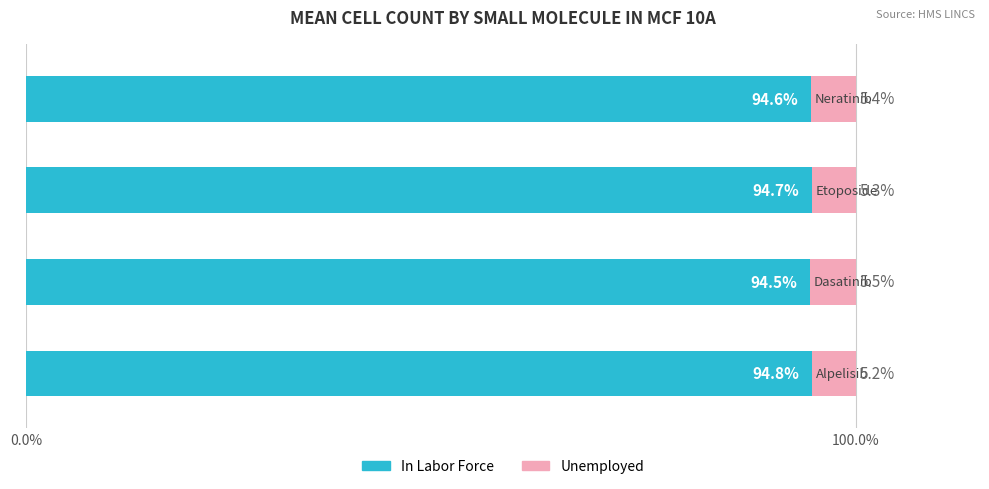

What is the maximum value for In Labor Force?

94.8